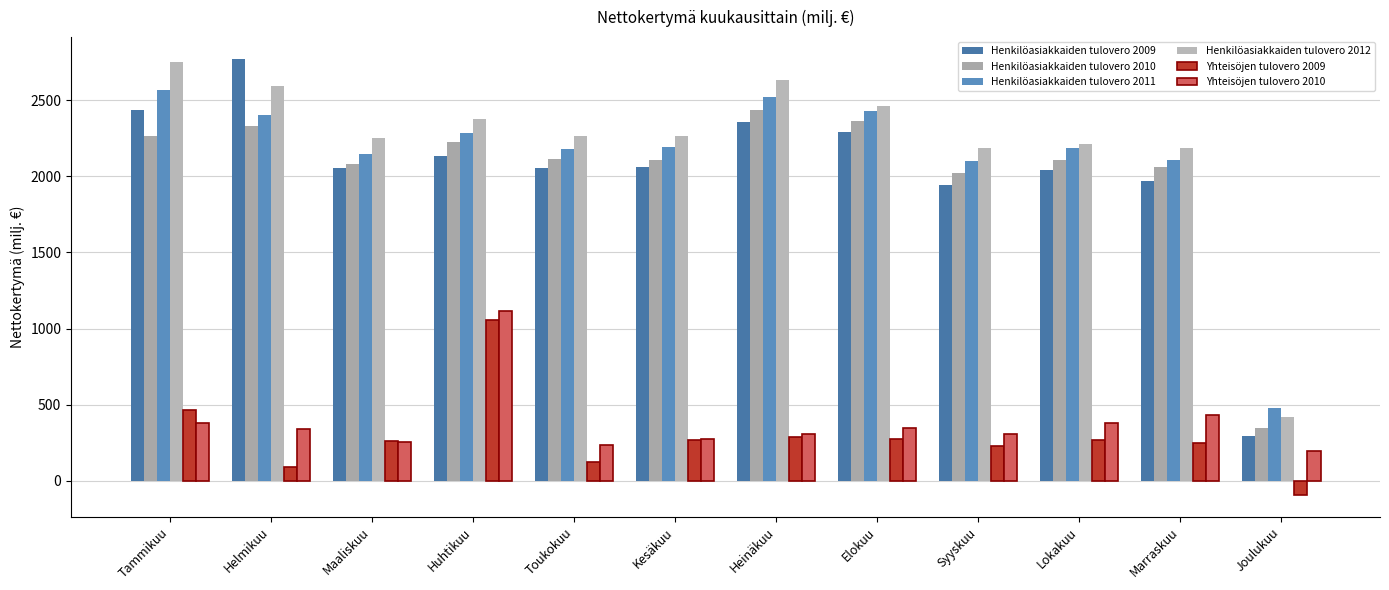

How many distinct data groups are displayed?

6